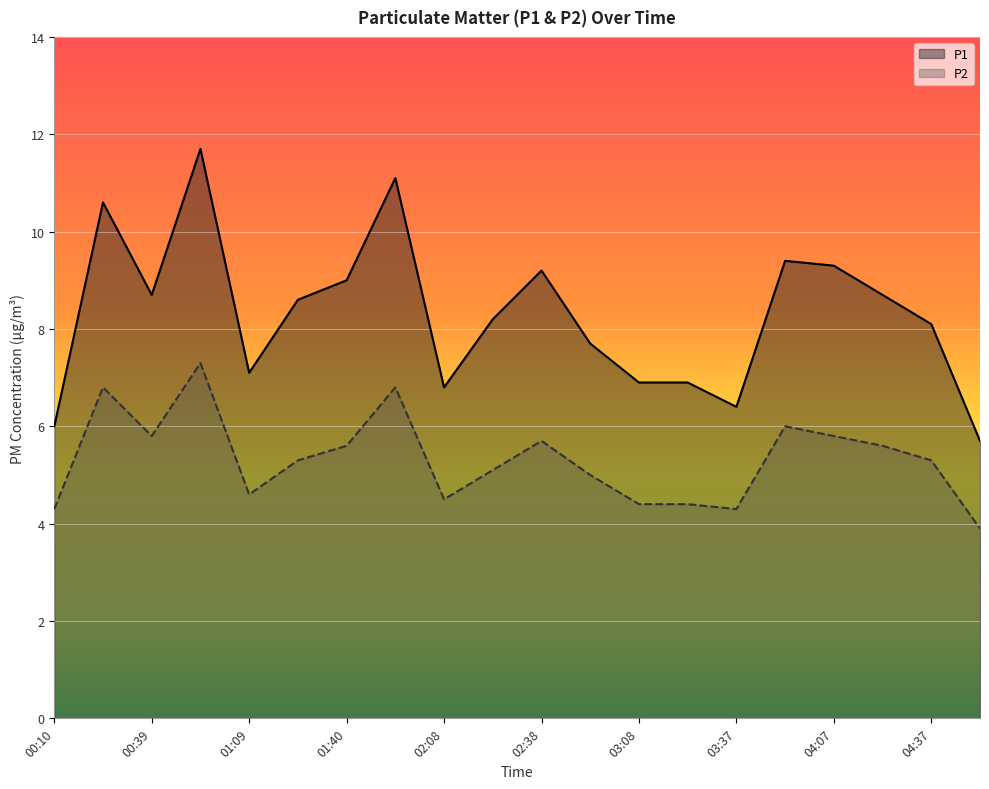

The P2 series shows 4.6 at 01:09. True or false?

True